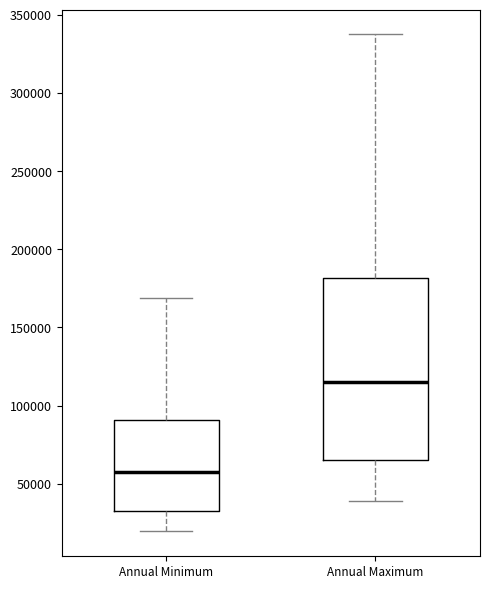

Reading left to right, transcribe this box plot: for each box, give where its median line is, the range the box spans, and where its two whiskers end, as read against the y-axis. The values are not printed on the chart, so give them approximately, as read against the axis.

Annual Minimum: median 55000, box 35000 to 90000, whiskers 20000 to 170000
Annual Maximum: median 115000, box 65000 to 180000, whiskers 40000 to 340000